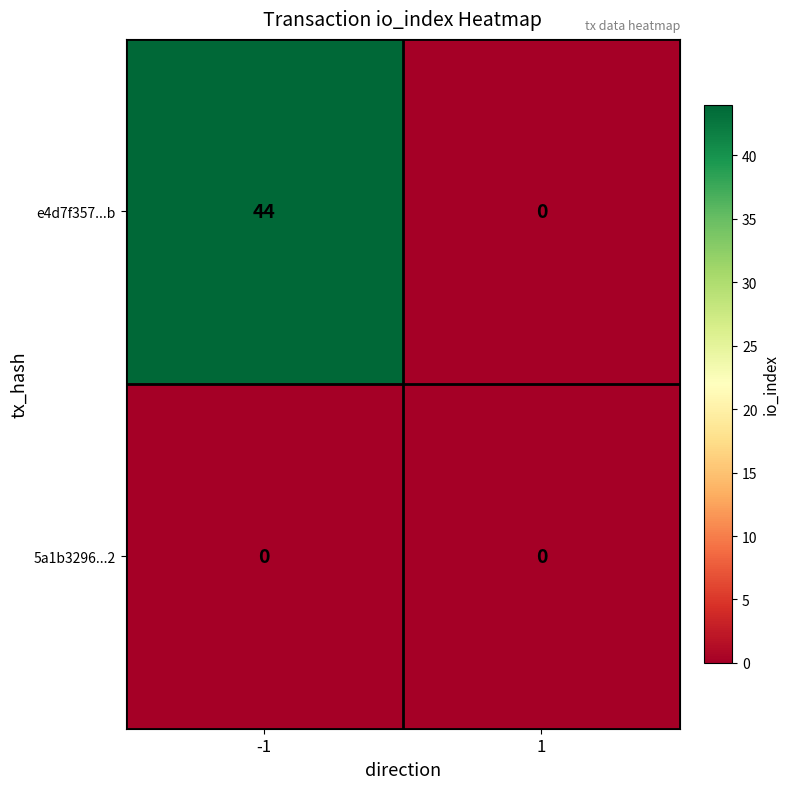

What is the total value across all series at -1?

44